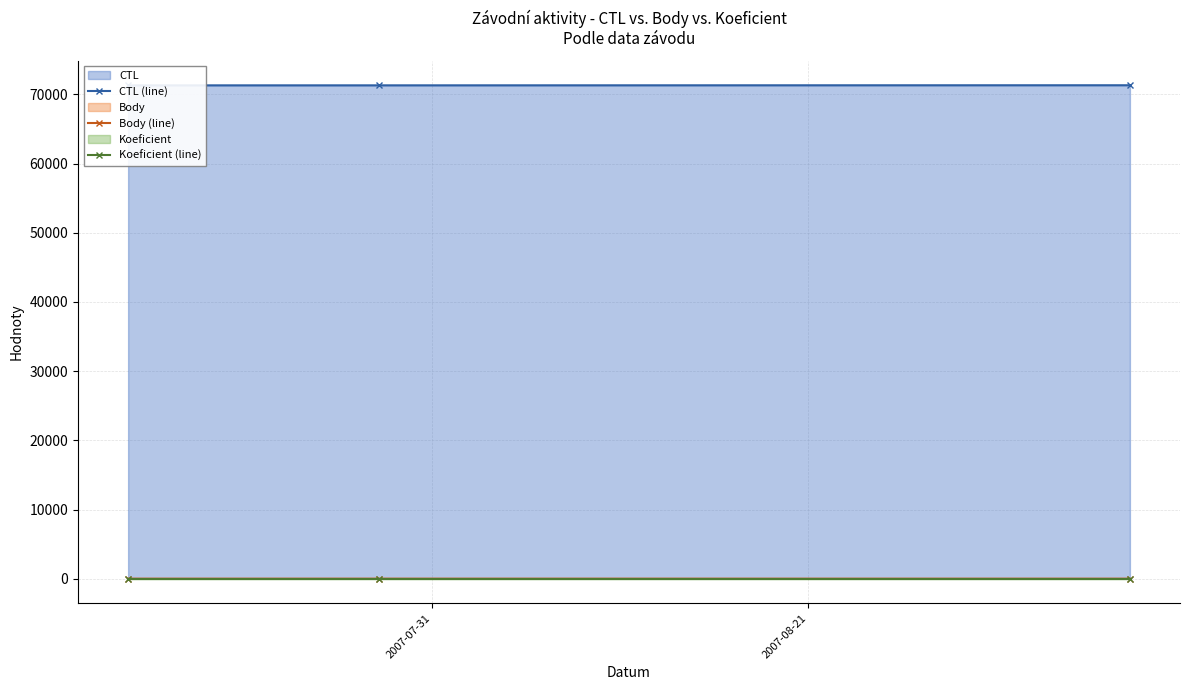

The value of Body (line) at 2 is 3. True or false?

False